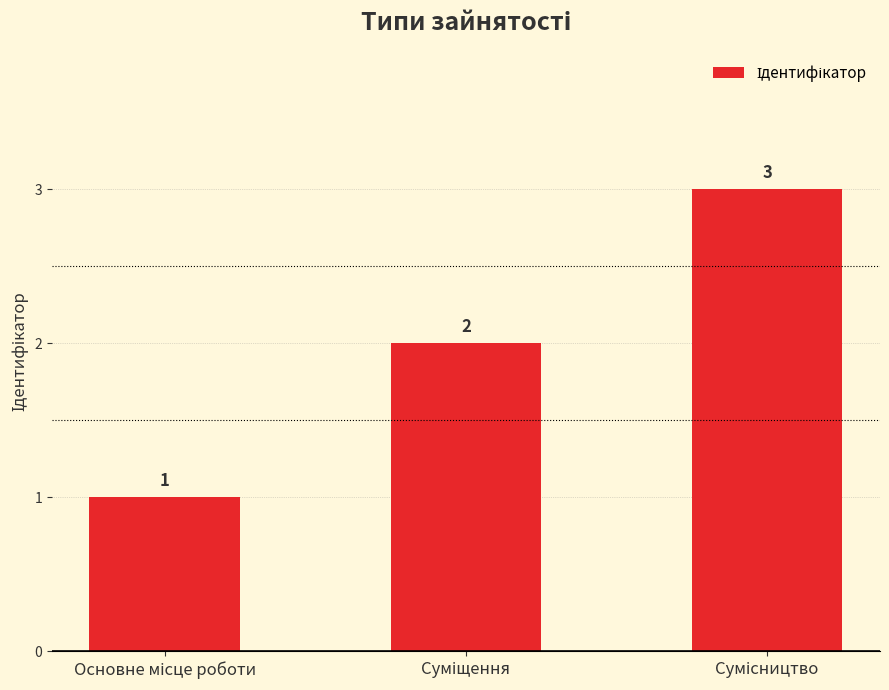

What is the value of the 1st bar from the left?

1